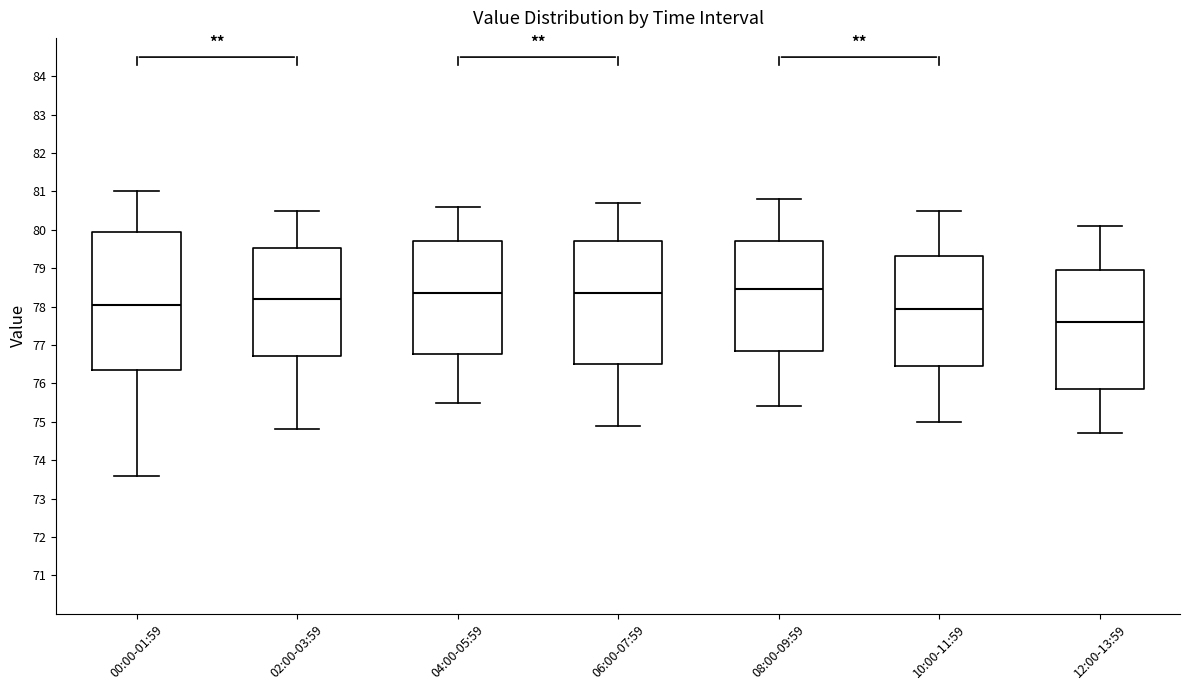

Where is the lower edge of the box for 02:00-03:59 on the y-axis? The values are not printed on the chart, so give them approximately, as read against the axis.

76.7